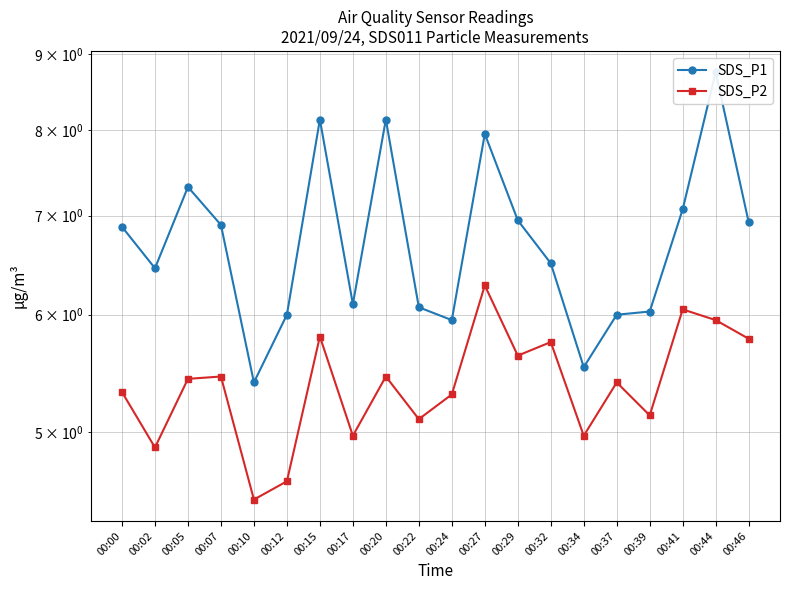

List the labels in order of SDS_P2 value, largest first.

00:27, 00:41, 00:44, 00:15, 00:46, 00:32, 00:29, 00:07, 00:20, 00:05, 00:37, 00:00, 00:24, 00:39, 00:22, 00:17, 00:34, 00:02, 00:12, 00:10